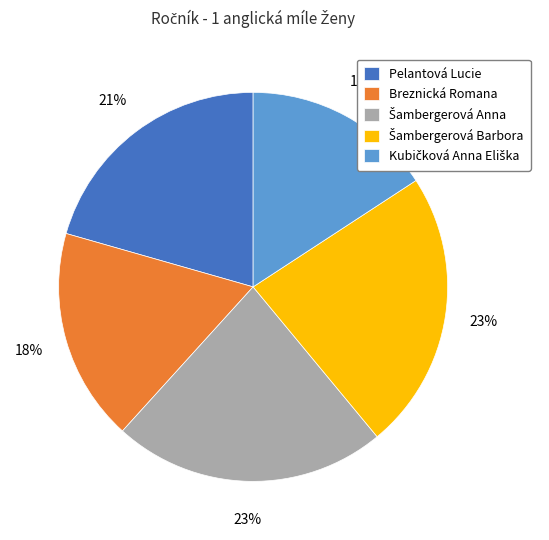

True or false: Breznická Romana accounts for 33% of the total.

False